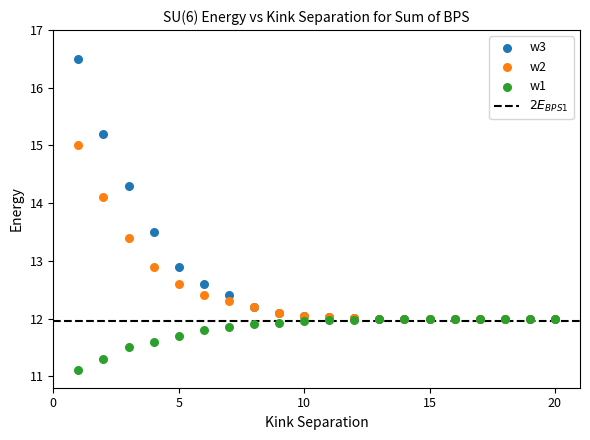

In the w1 series, what Y value is closest to 11?

11.1